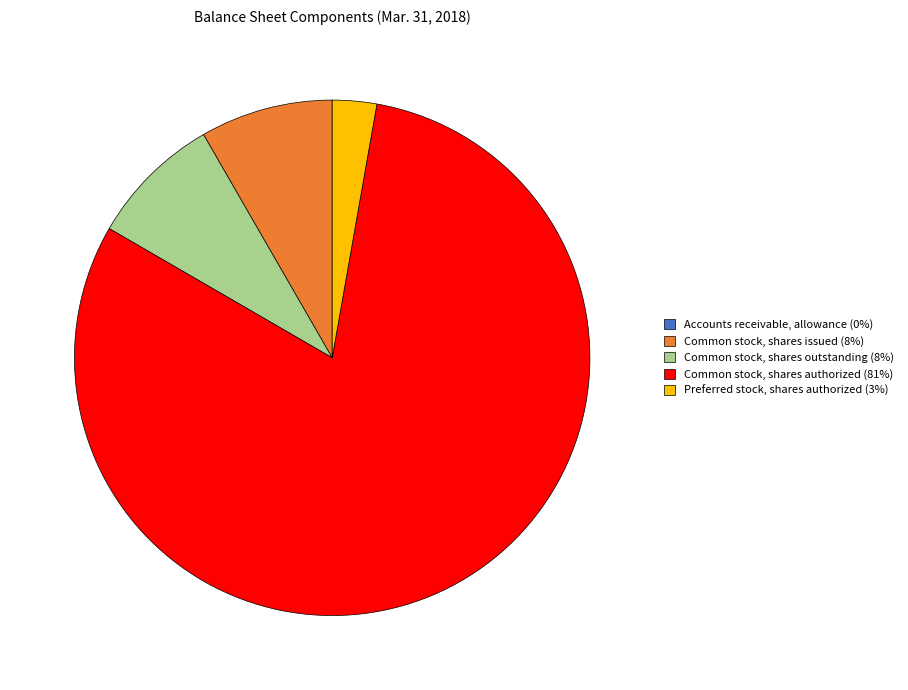

Do Preferred stock, shares authorized (3%) and Common stock, shares outstanding (8%) together represent more than half of the pie?

No